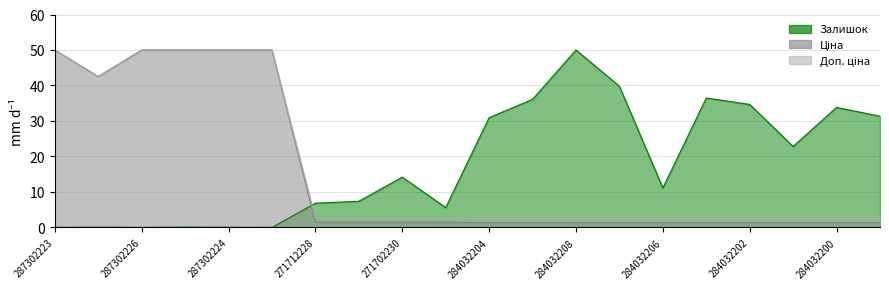

Rank the series at 287302223 from highest to lowest value.

Ціна, Доп. ціна, Залишок